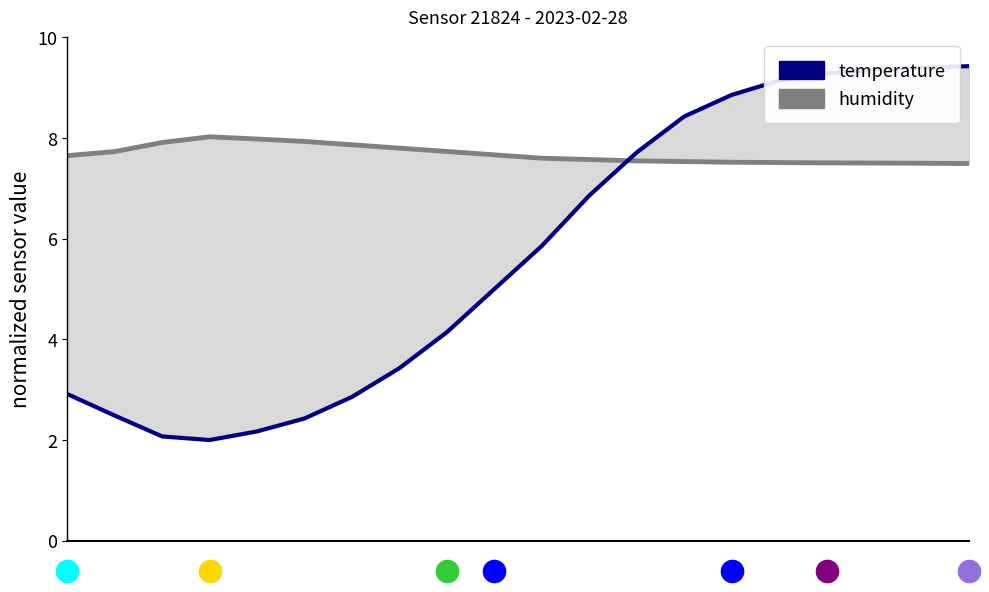

At which category does humidity reach its first local peak?

3